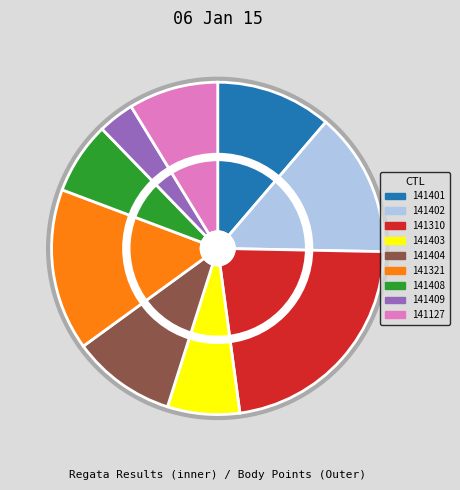

True or false: 141403 accounts for 18% of the total.

False